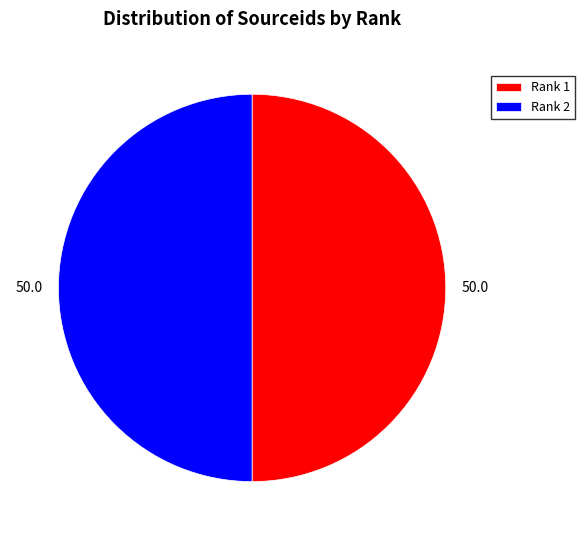

Combined, do Rank 2 and Rank 1 account for over 50%?

Yes